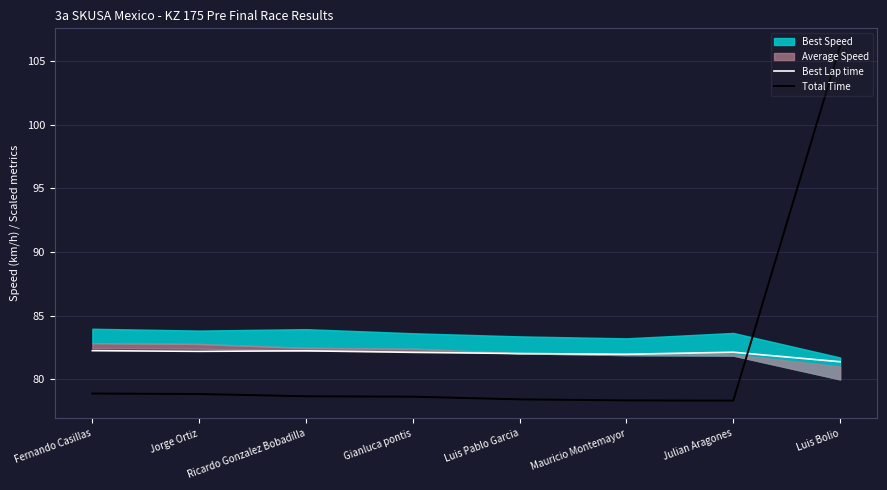

At which label is Best Lap time closest to 81?

Luis Bolio